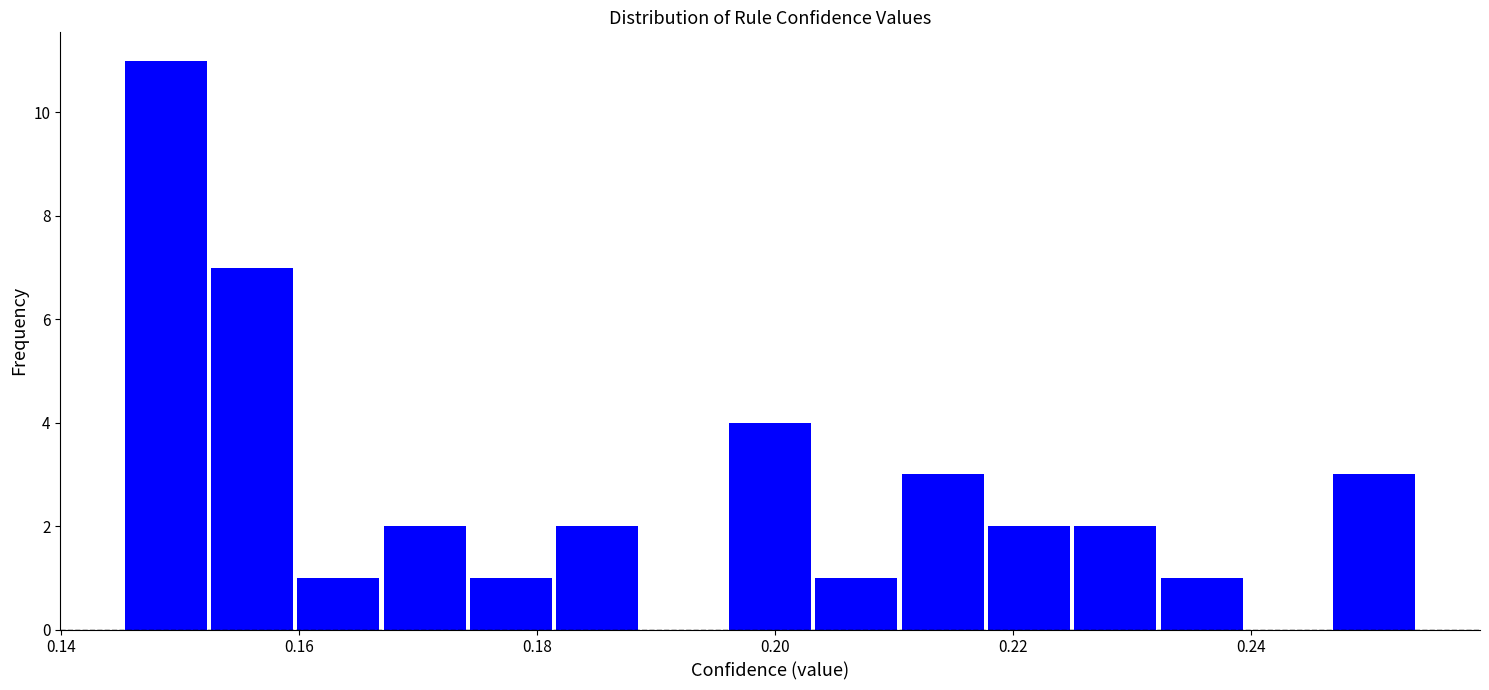

Read against the x-axis, roughly where is the centre of the tallest bar?

0.148